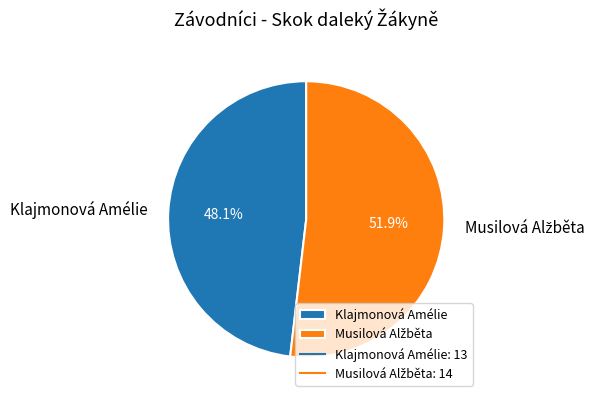

Does Klajmonová Amélie account for over 50% of the chart?

No